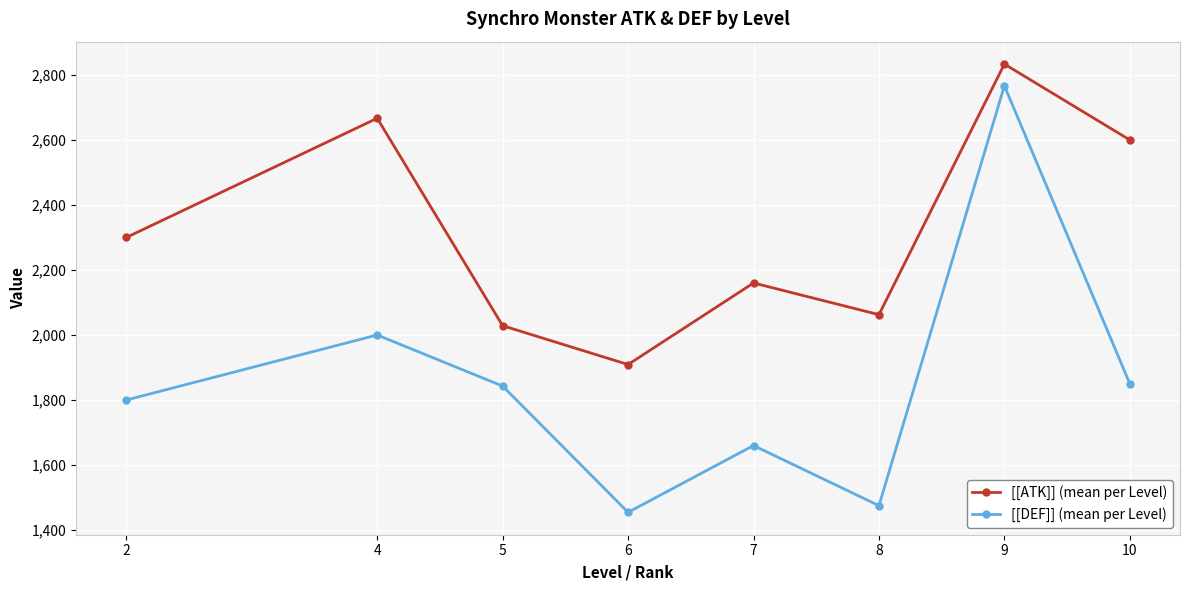

Is the value of [[DEF]] (mean per Level) at 6 greater than the value of [[ATK]] (mean per Level) at 7?

No